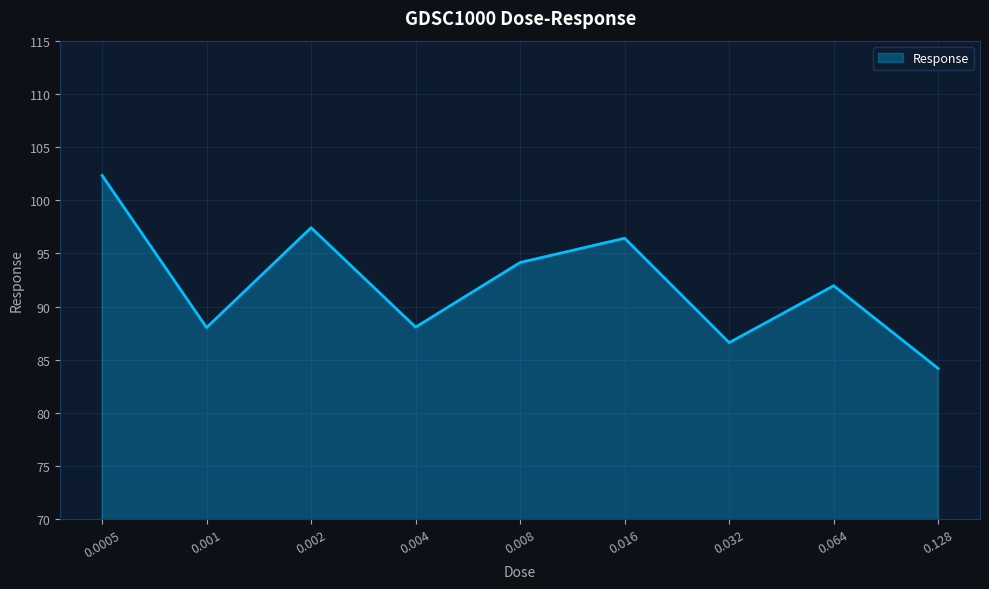

What is the greatest value displayed?

102.3